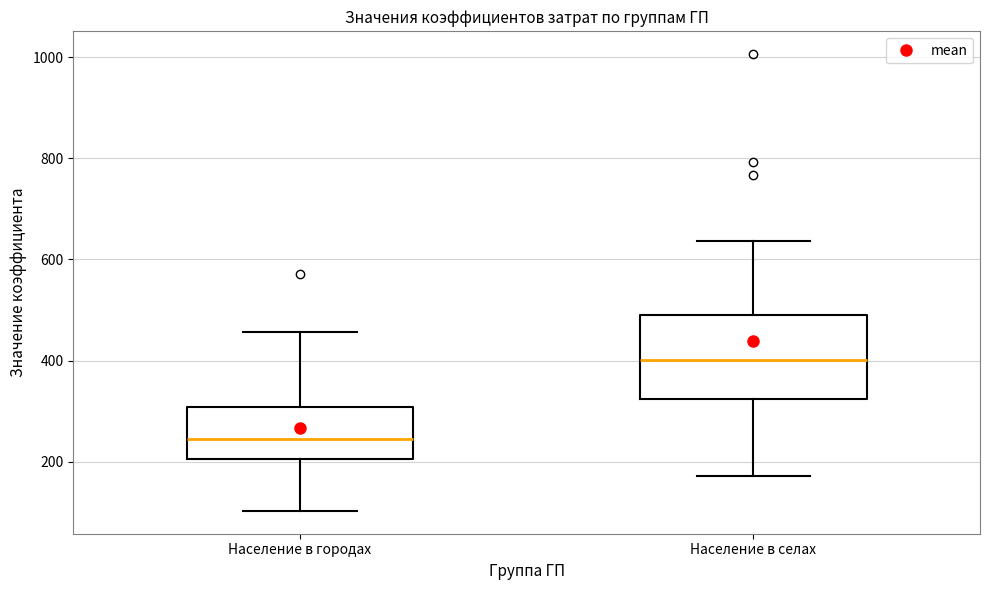

Which box is the tallest, from its lower edge to its upper edge?

Население в селах